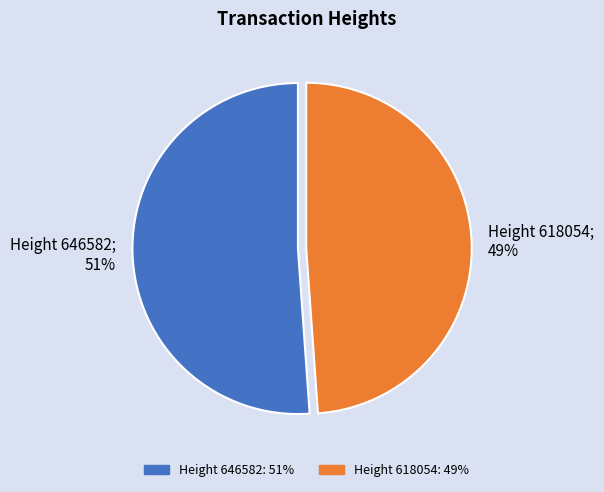

To the nearest percent, what is the average slice percentage?

50%